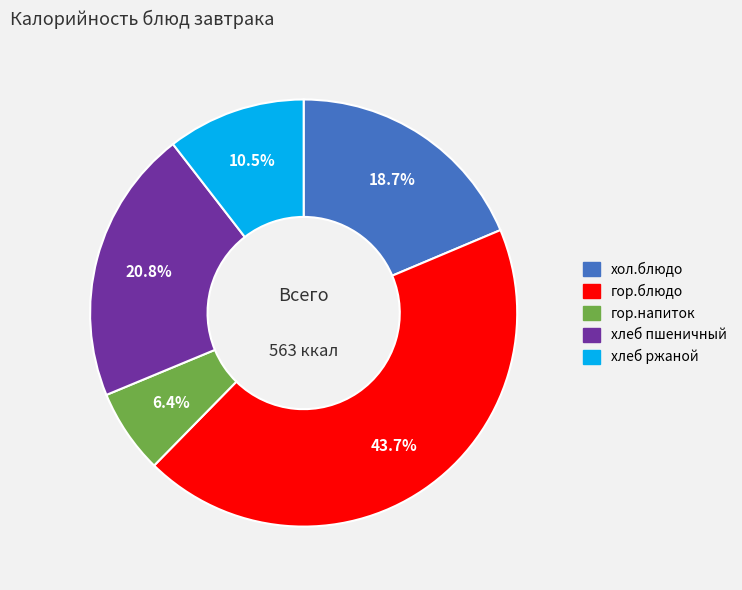

Between хол.блюдо and хлеб пшеничный, which is larger?

хлеб пшеничный